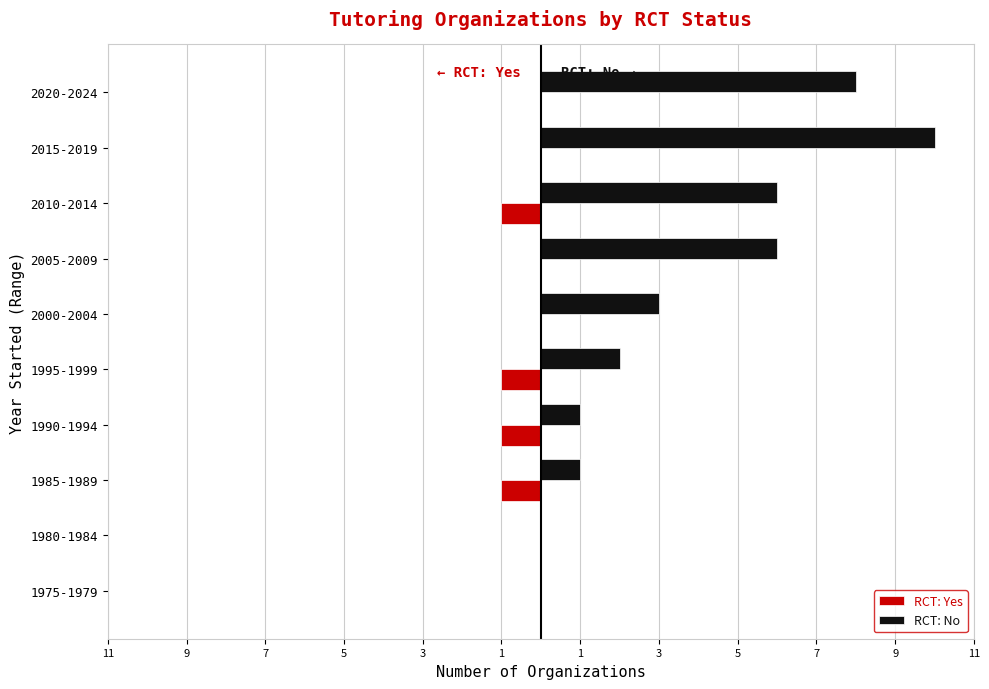

How many RCT: No values are between 1 and 6?

6